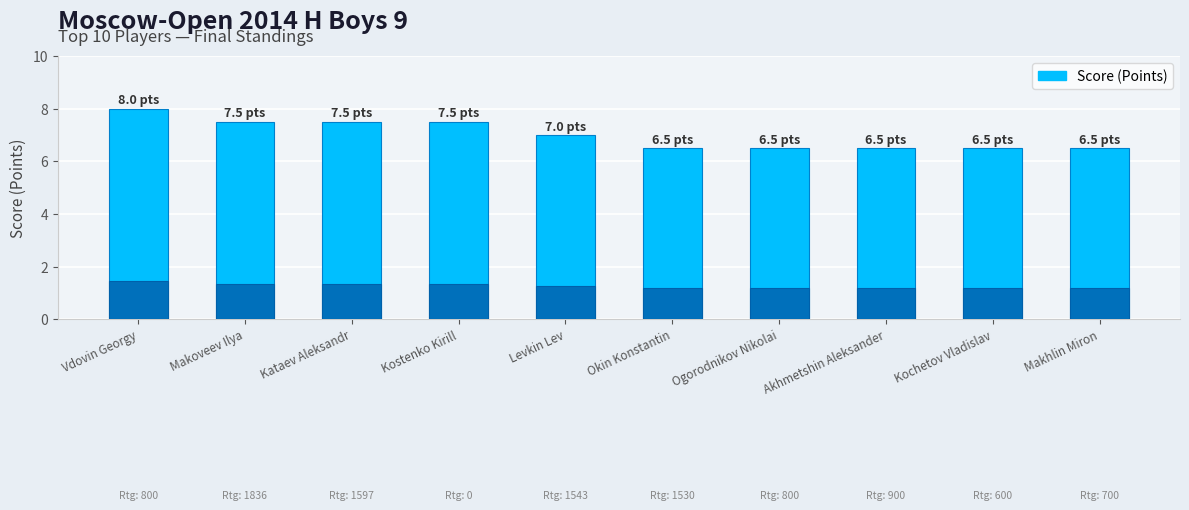

Reading left to right, list all the values displayed in this chart.

Vdovin Georgy=8.0	Makoveev Ilya=7.5	Kataev Aleksandr=7.5	Kostenko Kirill=7.5	Levkin Lev=7.0	Okin Konstantin=6.5	Ogorodnikov Nikolai=6.5	Akhmetshin Aleksander=6.5	Kochetov Vladislav=6.5	Makhlin Miron=6.5